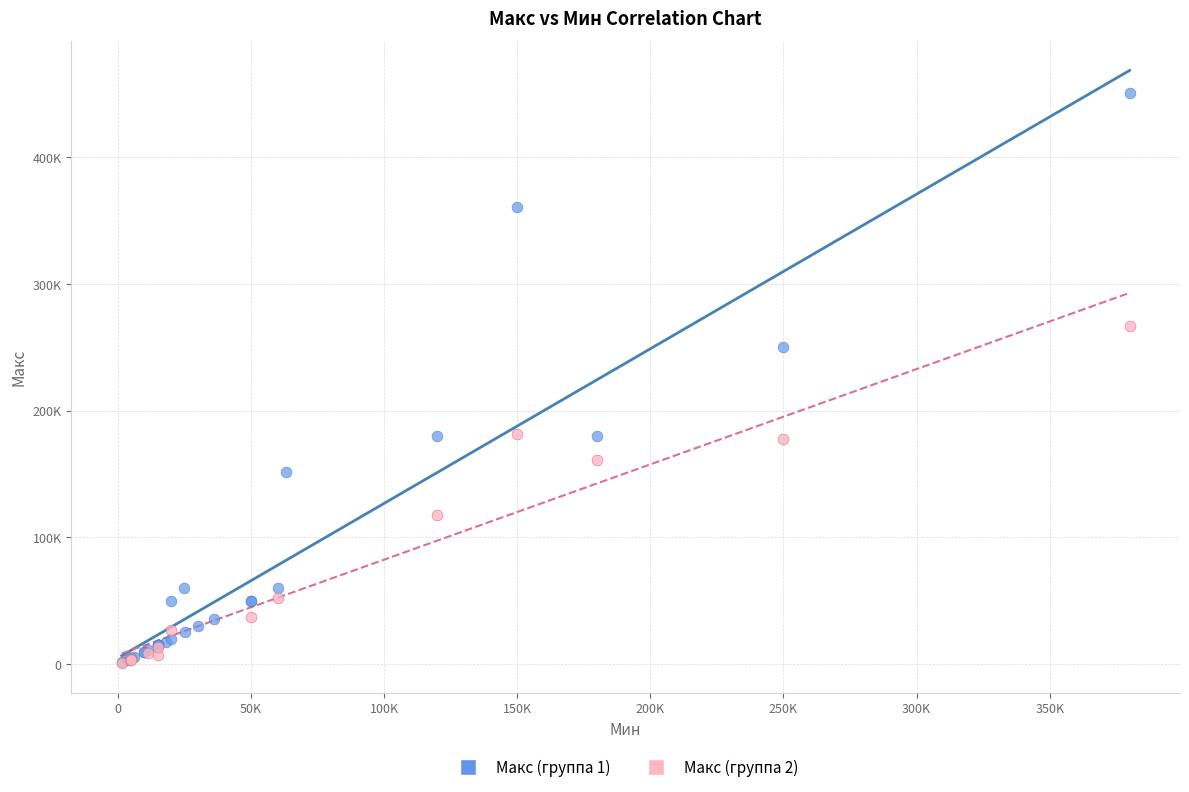

What are all the series names shown in the legend?

Макс (группа 1), Макс (группа 2)